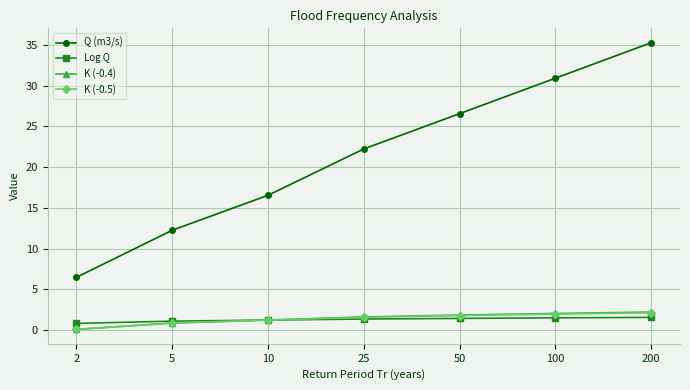

The value of Log Q at 50 is 1.4. True or false?

True